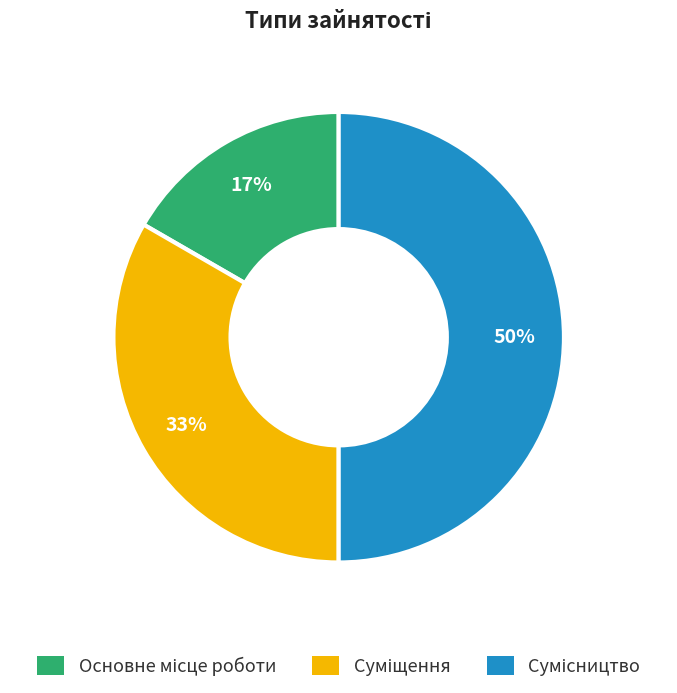

To the nearest percent, what is the average slice percentage?

33%